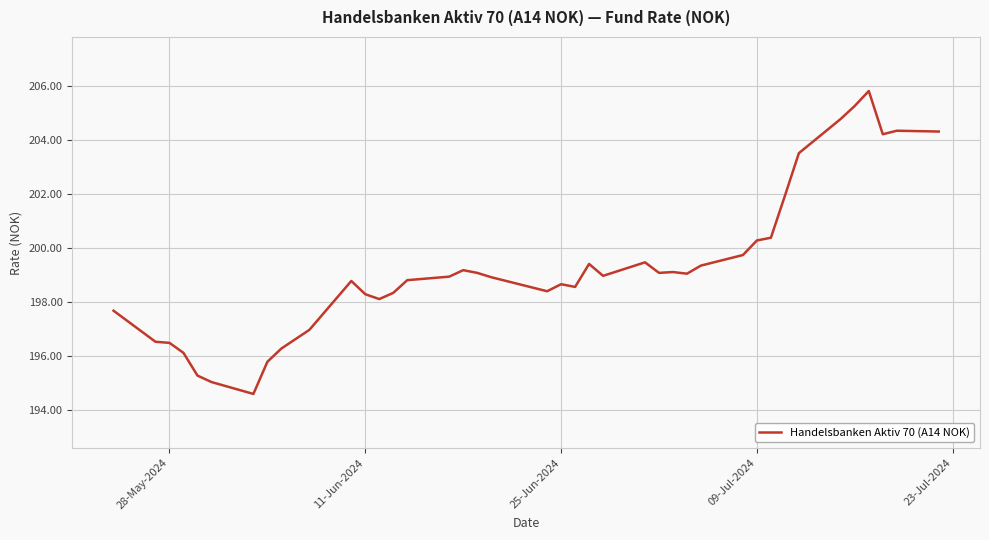

What is the greatest value displayed?

205.8